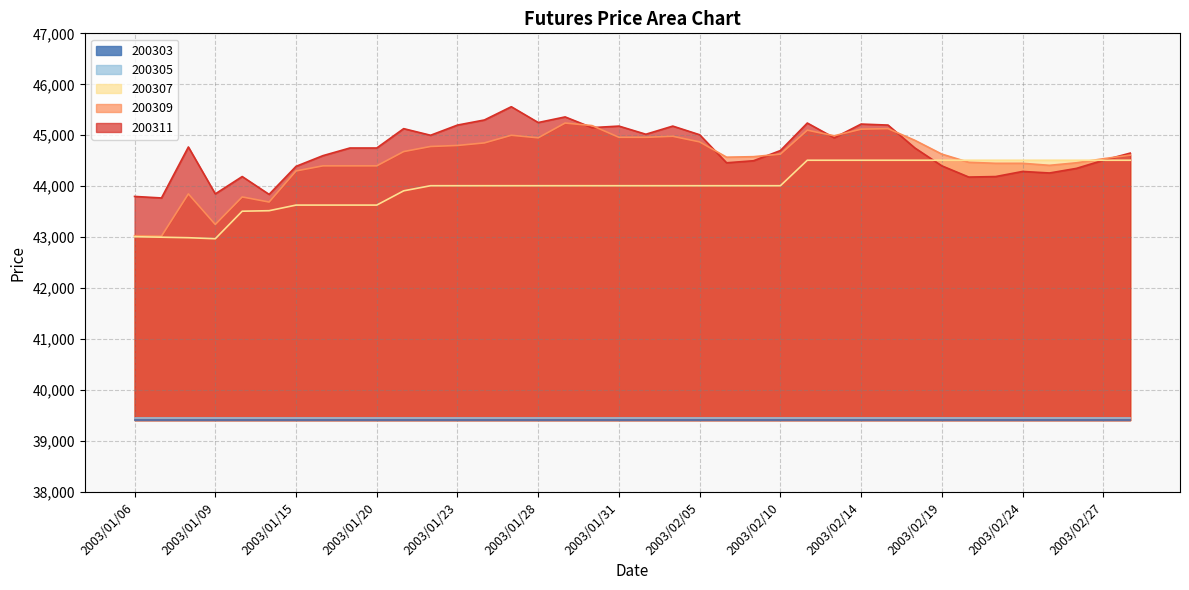

What is the difference between the 200309 values at 2003/01/10 and 2003/02/27?

750